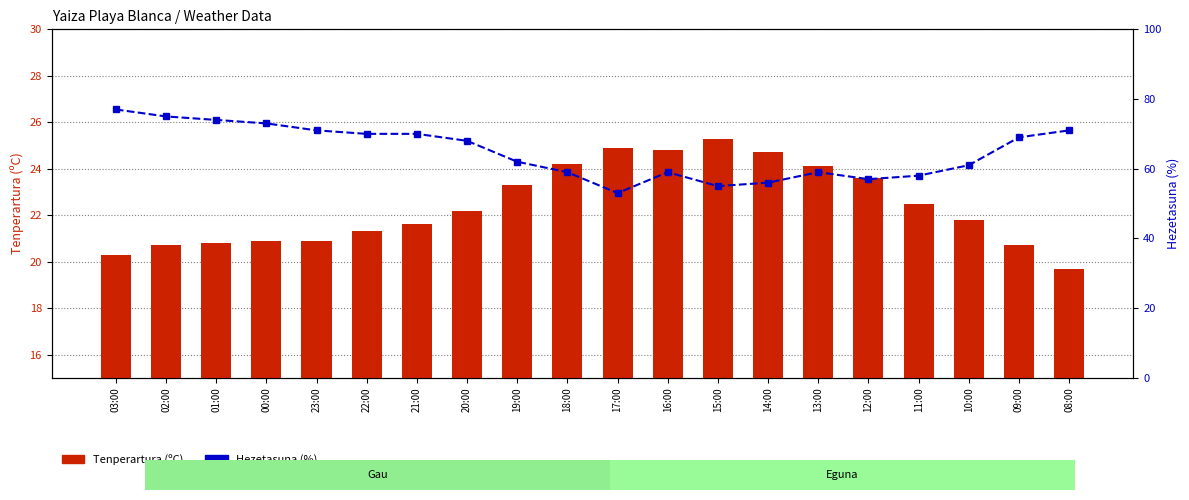

Which series has the largest total across all categories?

Hezetasuna (%)